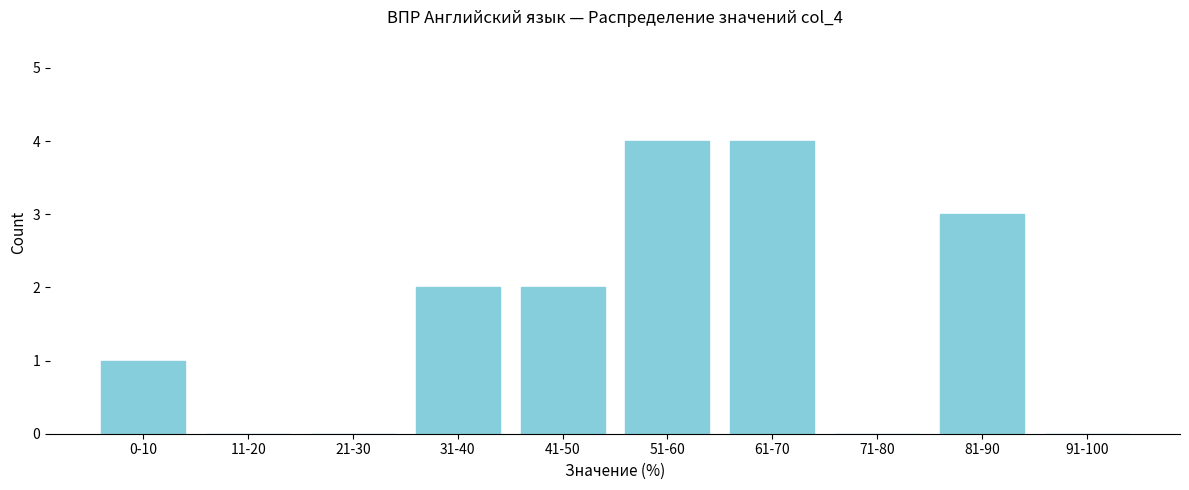

True or false: the data shows 0 at 91-100.

True